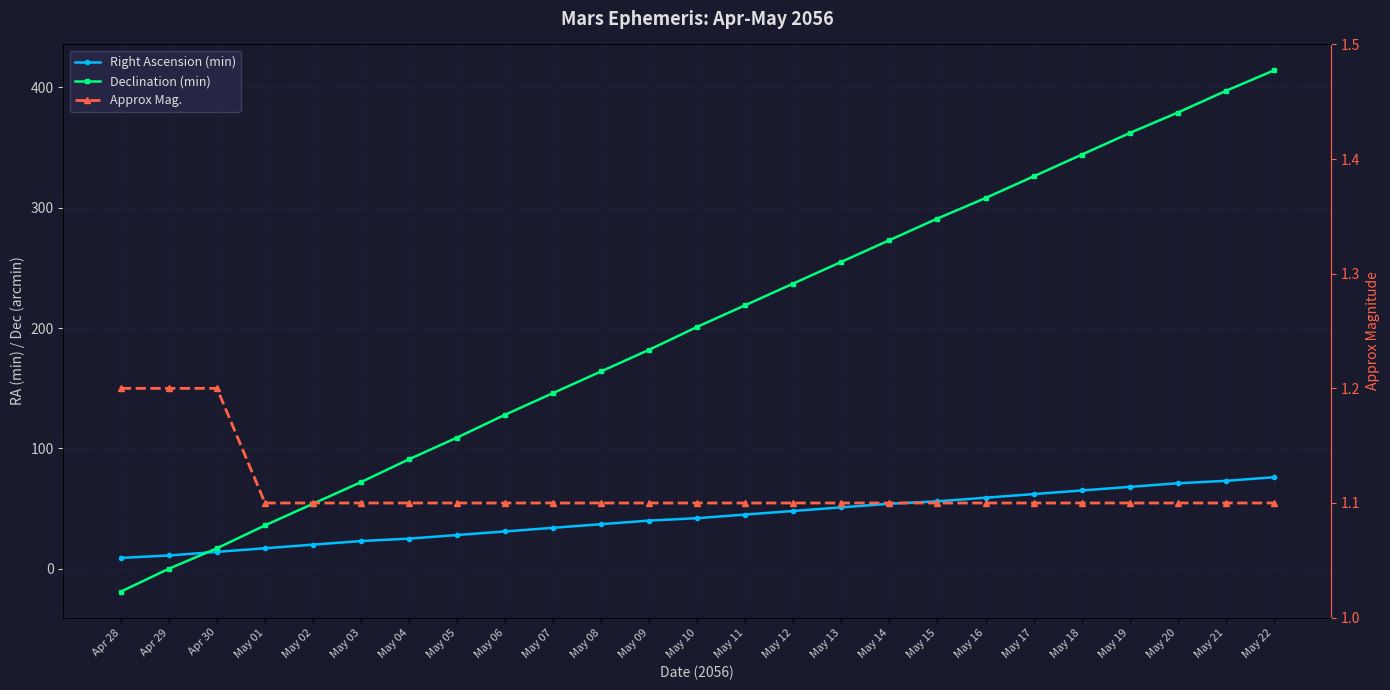

What is the difference between the Right Ascension (min) values at May 10 and May 01?

25.0